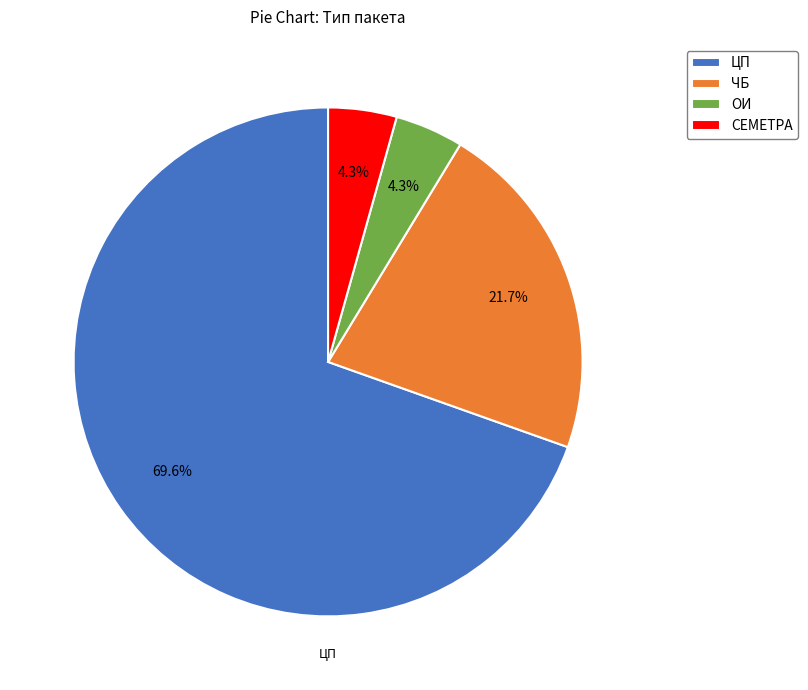

Is there any slice that represents more than half of the pie?

Yes